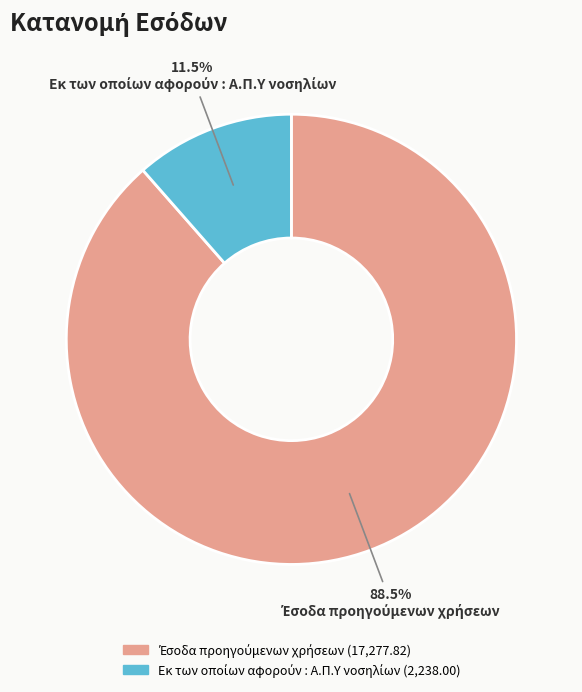

Is there a majority slice in this chart?

Yes